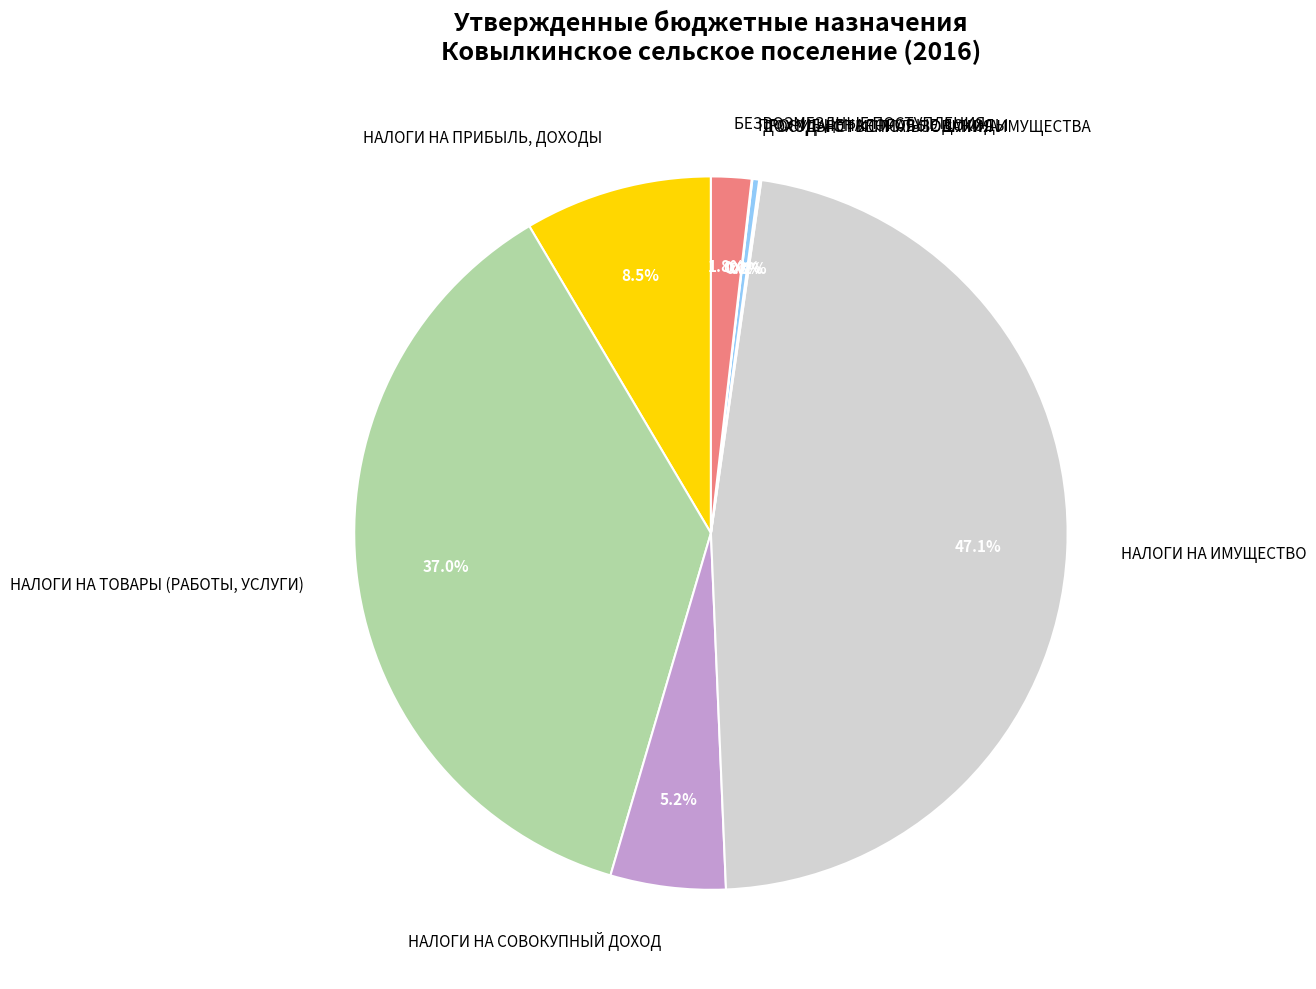

Which has a higher value, НАЛОГИ НА СОВОКУПНЫЙ ДОХОД or НАЛОГИ НА ТОВАРЫ (РАБОТЫ, УСЛУГИ)?

НАЛОГИ НА ТОВАРЫ (РАБОТЫ, УСЛУГИ)